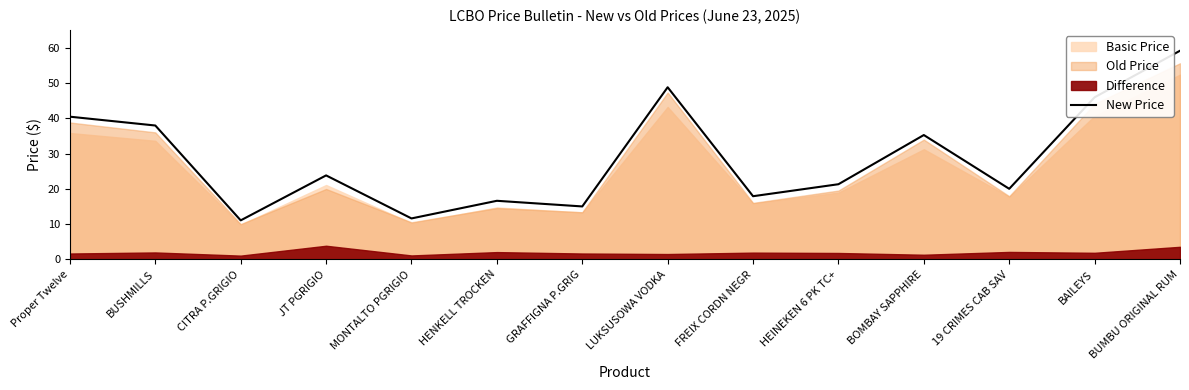

List the labels in order of value, smallest first.

CITRA P.GRIGIO, MONTALTO PGRIGIO, GRAFFIGNA P.GRIG, HENKELL TROCKEN, FREIX CORDN NEGR, 19 CRIMES CAB SAV, HEINEKEN 6 PK TC+, JT PGRIGIO, BOMBAY SAPPHIRE, BUSHMILLS, Proper Twelve, BAILEYS, LUKSUSOWA VODKA, BUMBU ORIGINAL RUM